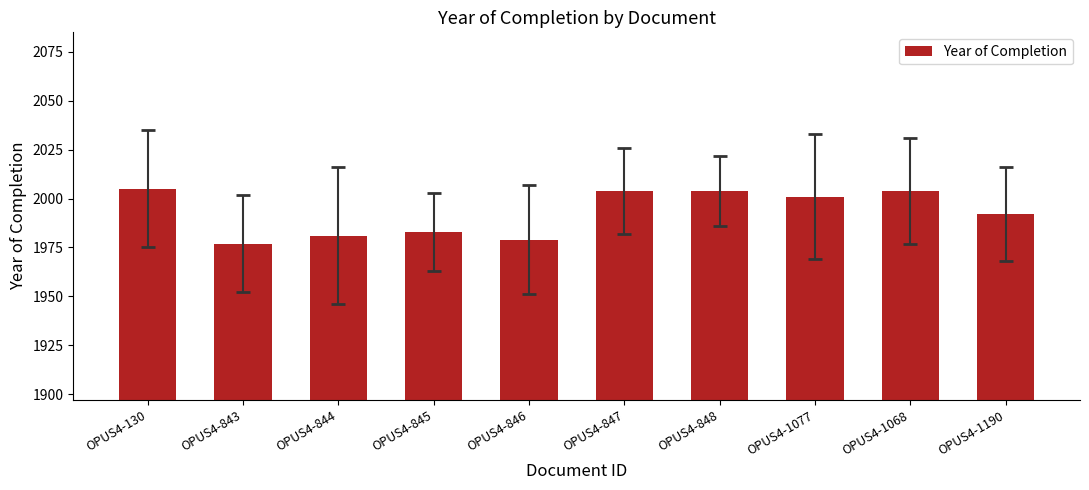

What is the change in value from OPUS4-844 to OPUS4-845?

+2